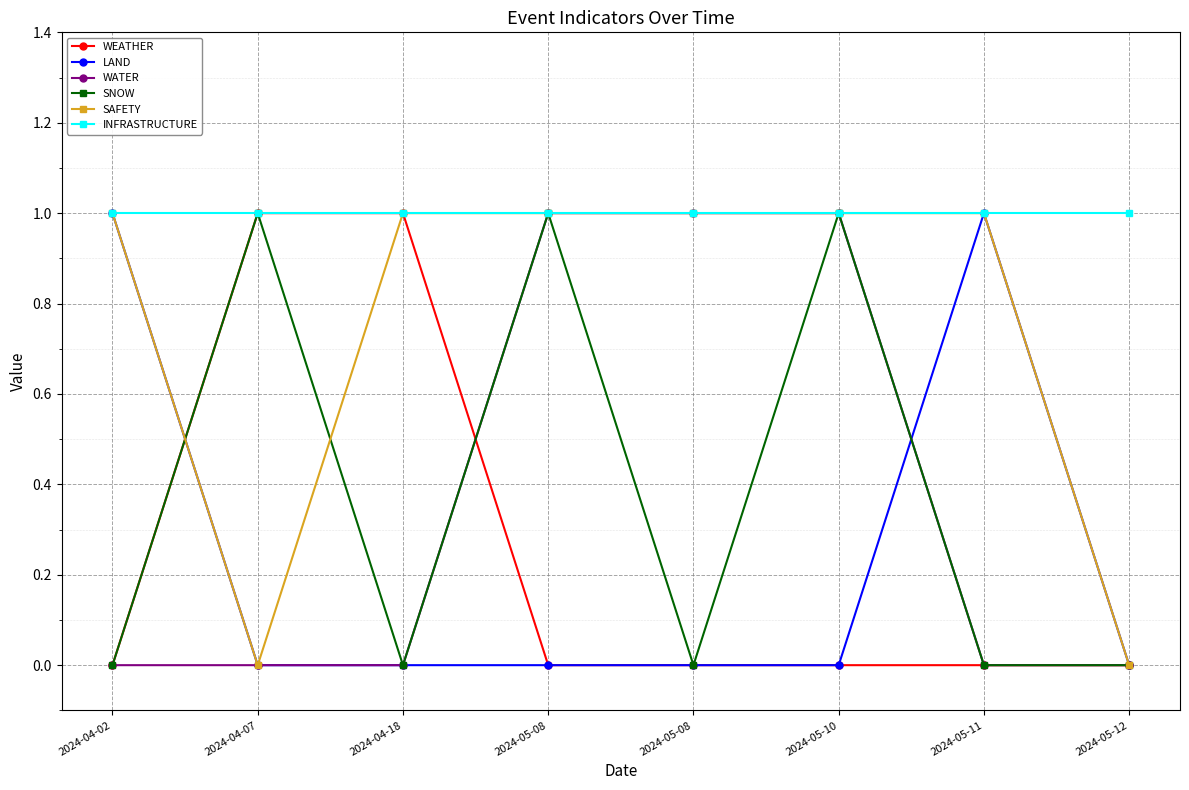

Count the number of categories in the chart.

8